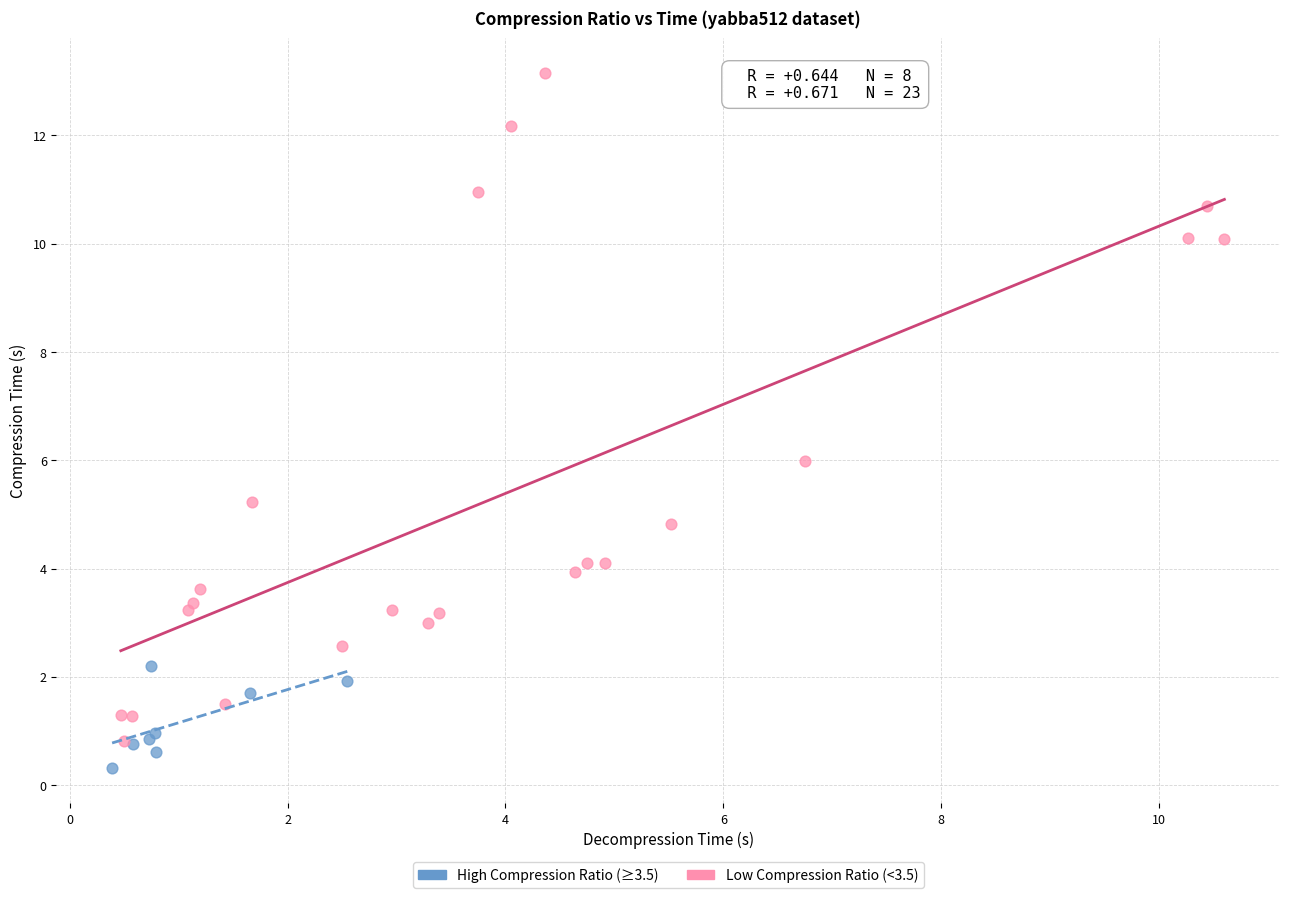

Which series has the widest spread of Y values?

Low Compression Ratio (<3.5)